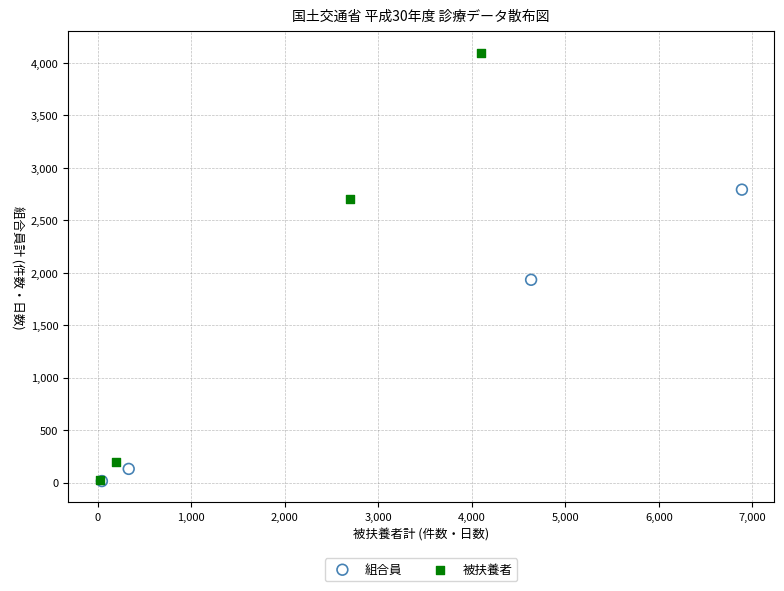

Which series has the largest Y range (max minus min)?

被扶養者